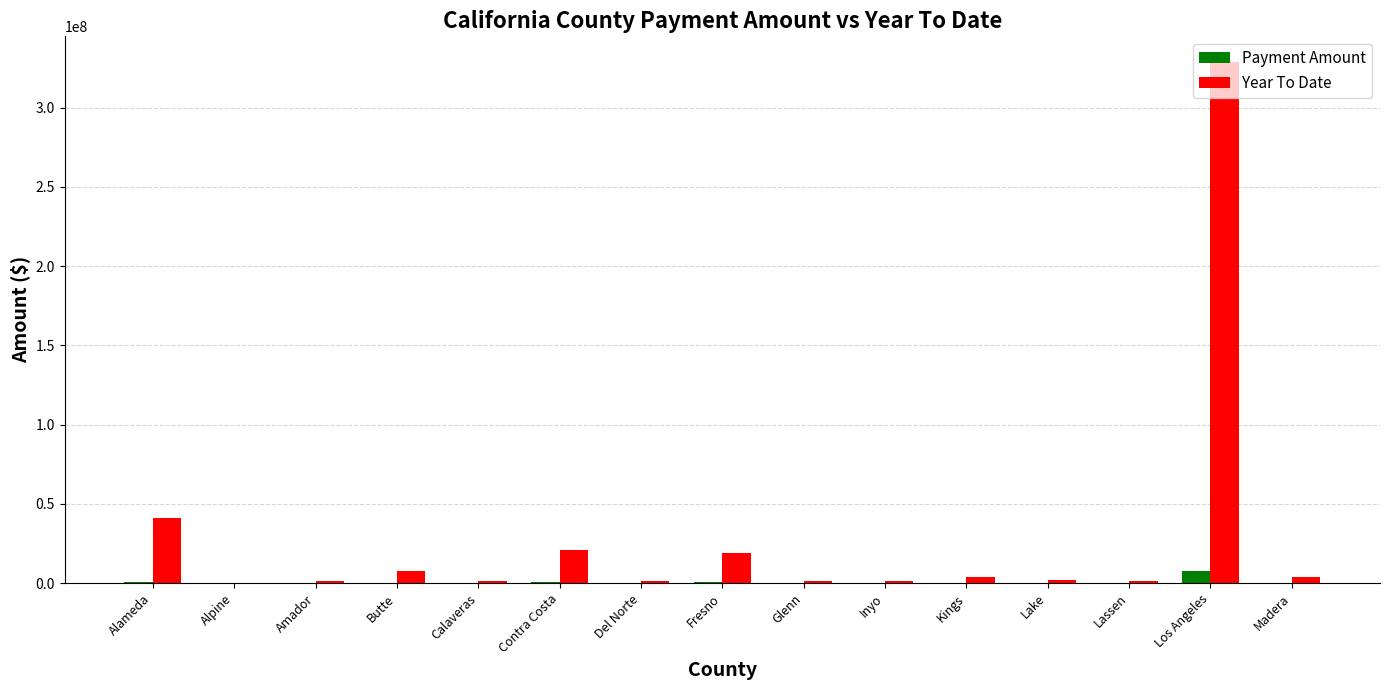

Does the chart contain stacked bars?

No